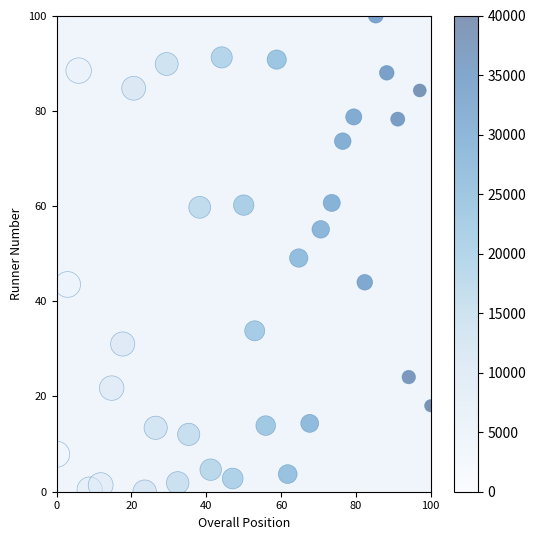

What is the range of Y values (max minus min)?

100.0